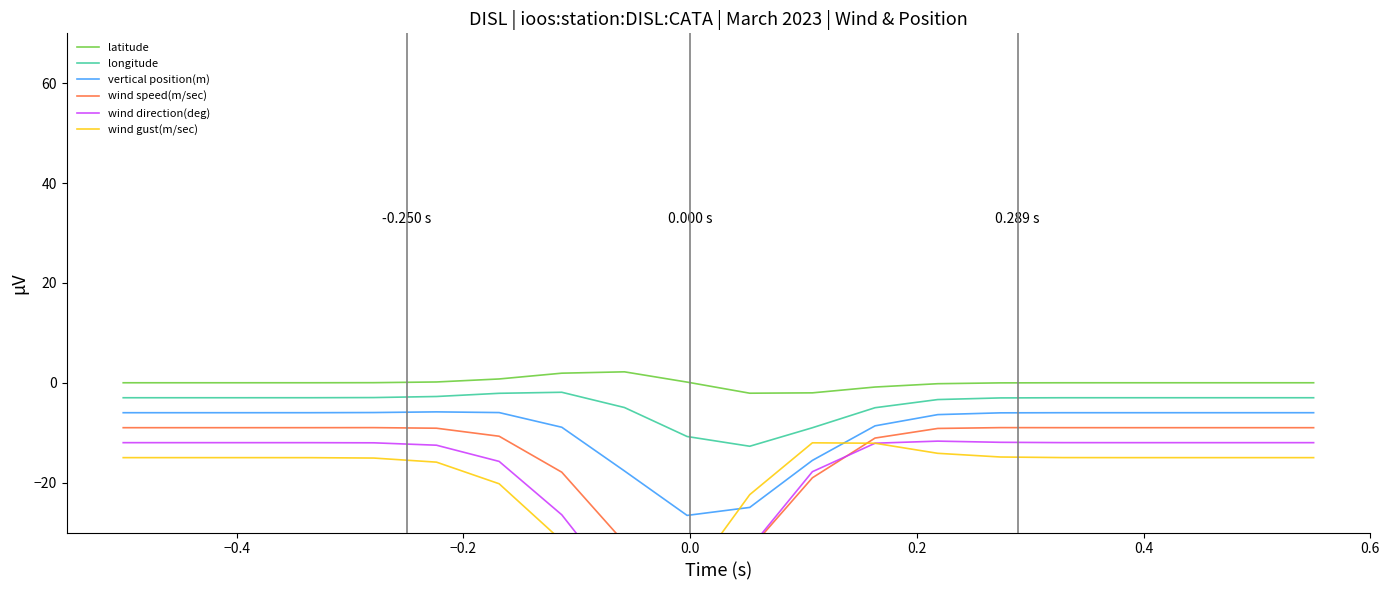

At which label does wind direction(deg) reach its peak?

13